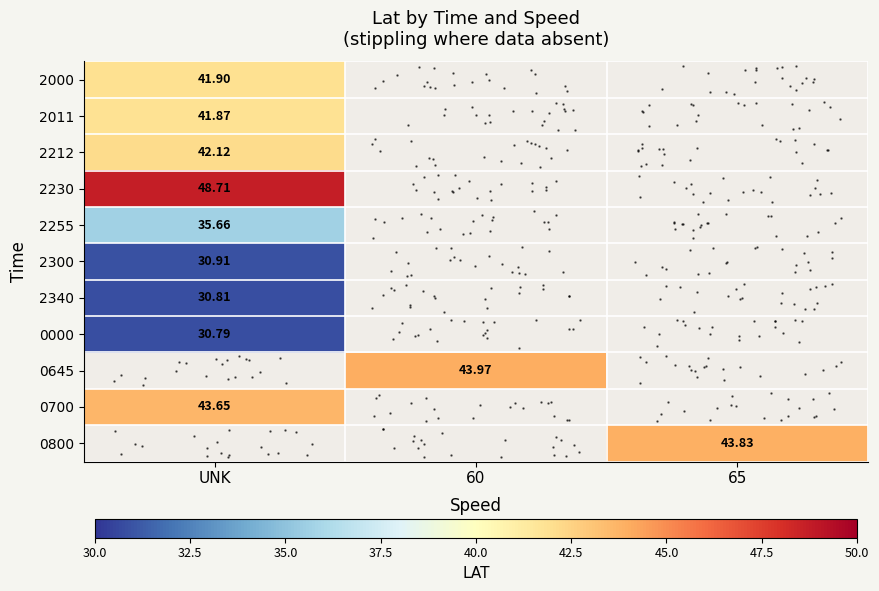

Which has a higher value, 60 or UNK?

UNK